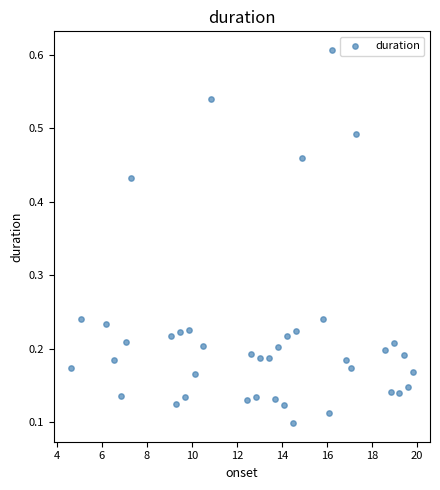

What is the range of X values (max minus min)?

15.2